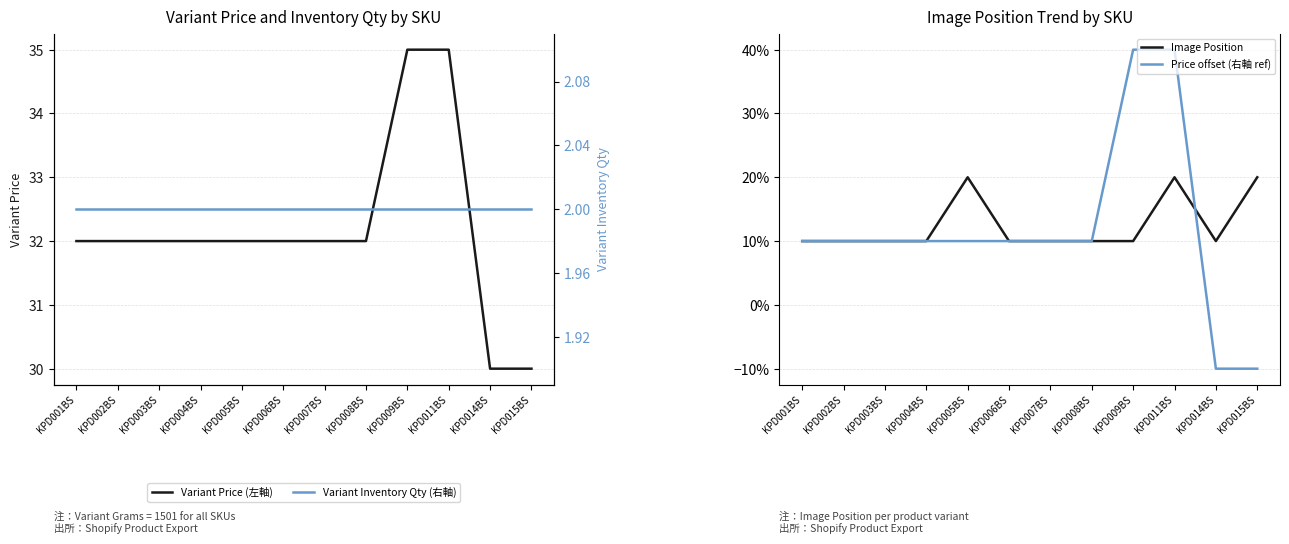

List the labels in order of Variant Price (左軸) value, smallest first.

KPD014BS, KPD015BS, KPD001BS, KPD002BS, KPD003BS, KPD004BS, KPD005BS, KPD006BS, KPD007BS, KPD008BS, KPD009BS, KPD011BS